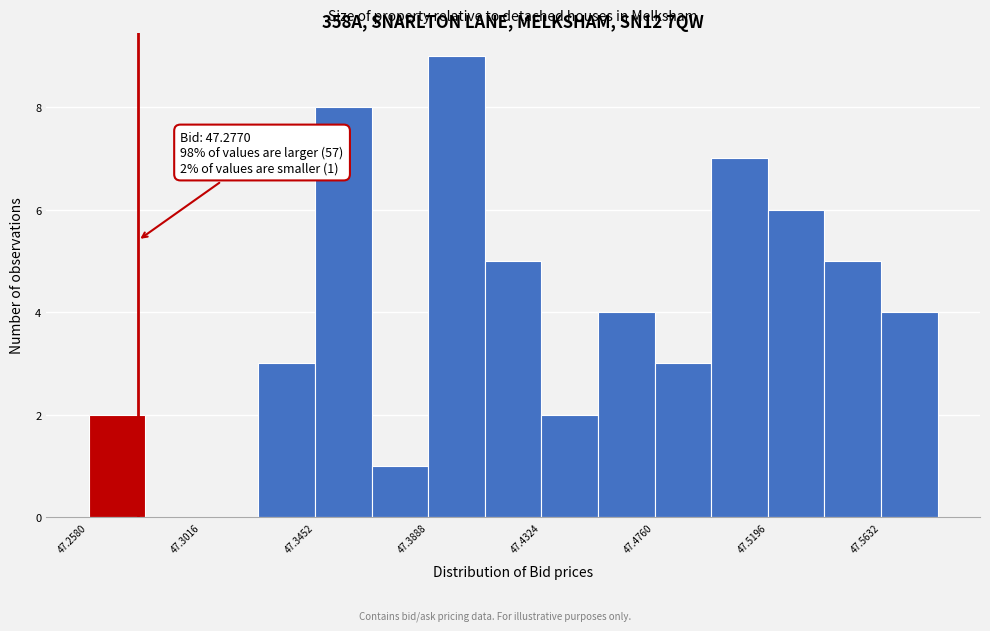

Which range on the x-axis has the tallest bar?

47.390 to 47.410